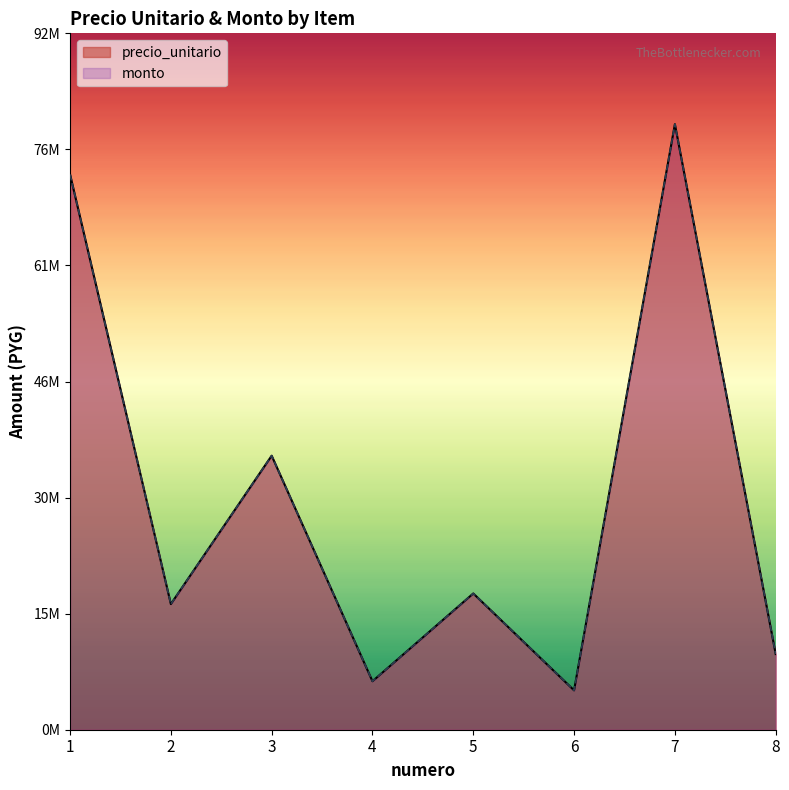

At which category does monto reach its first local valley?

2